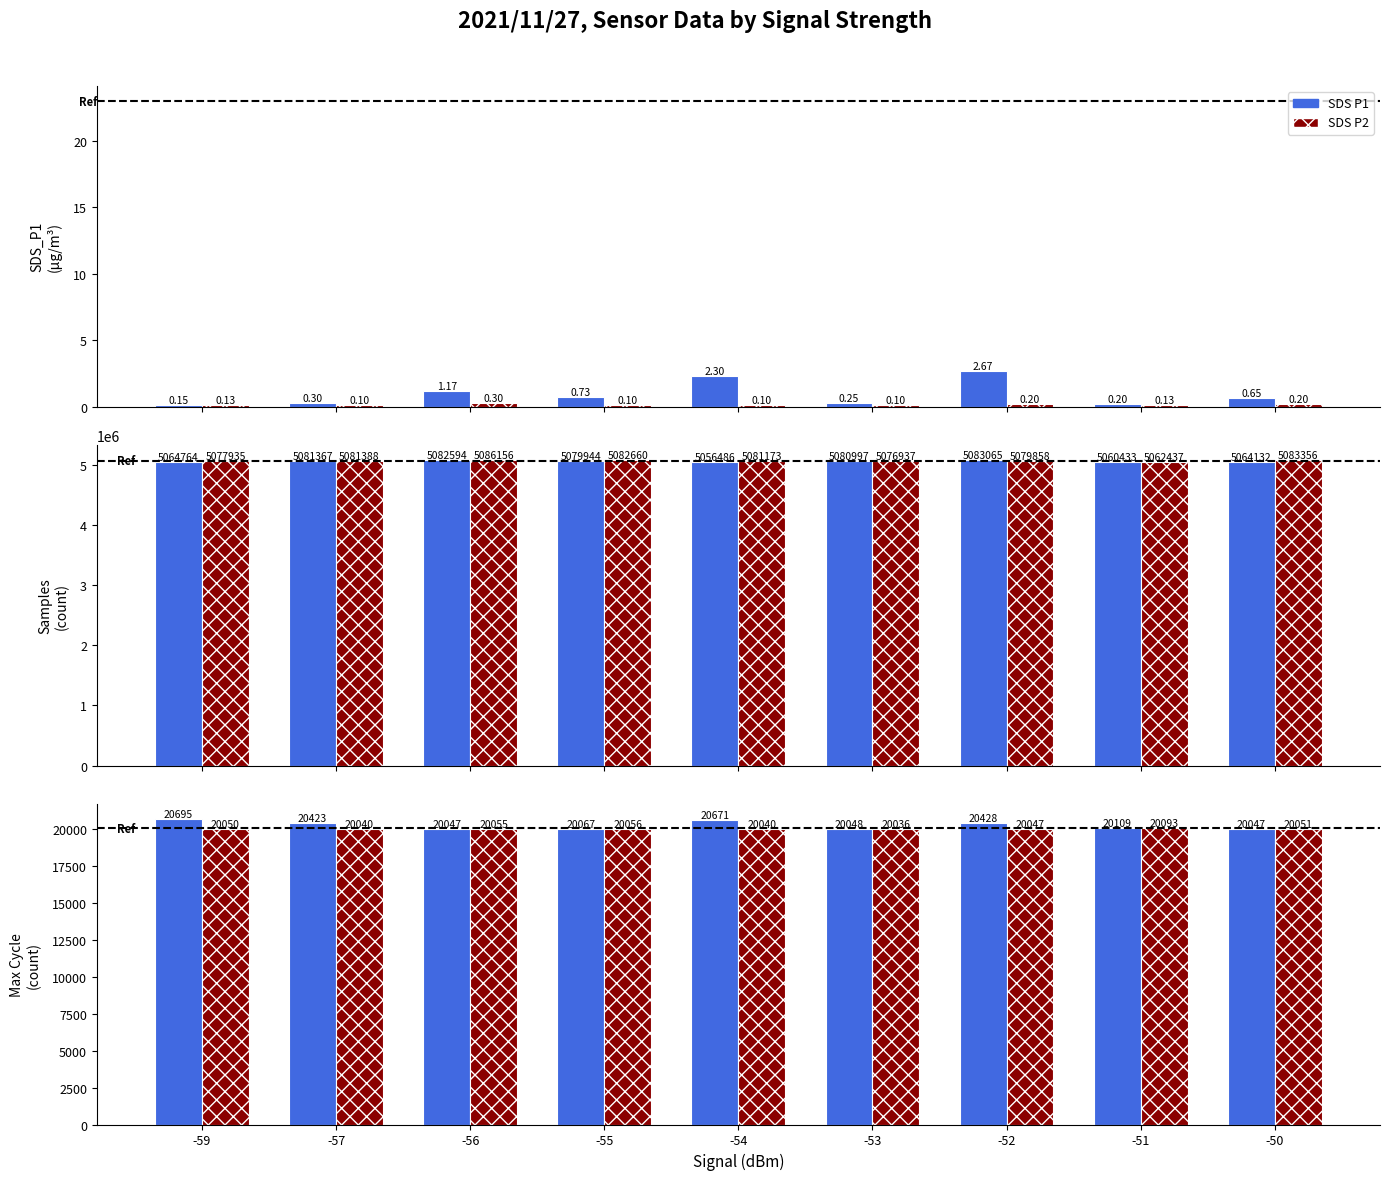

How many distinct data groups are displayed?

2